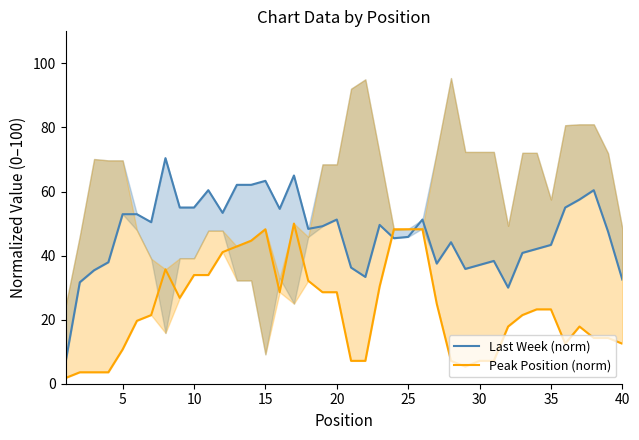

List the series in order of their peak value, lowest first.

Peak Position (norm), Last Week (norm)